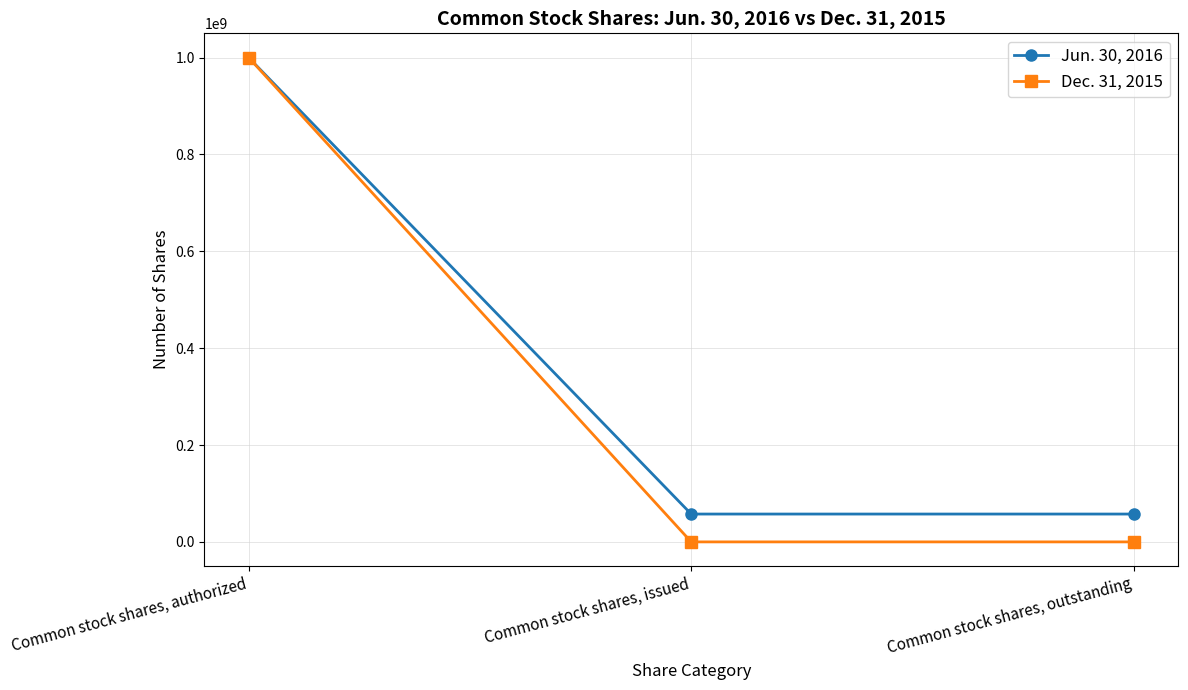

Read the Dec. 31, 2015 value at Common stock shares, issued.

100